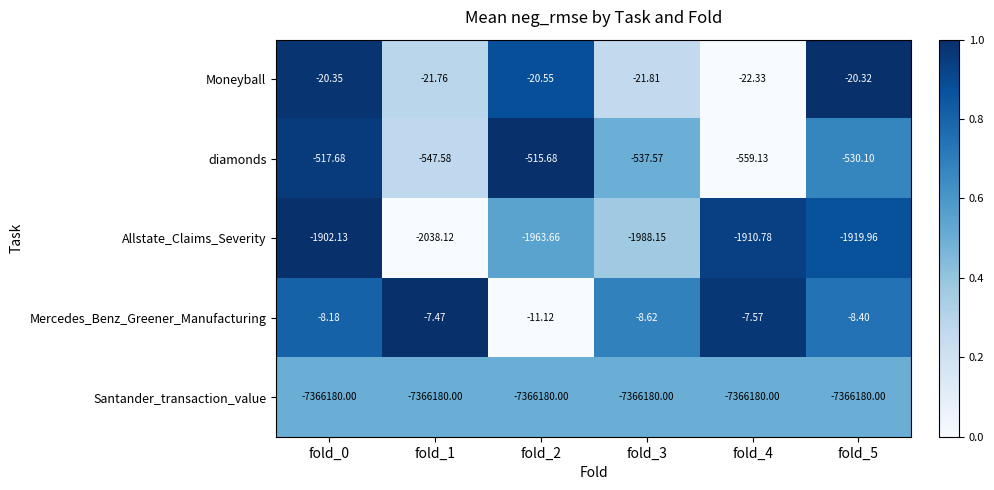

Which series has the largest range (max minus min)?

Allstate_Claims_Severity